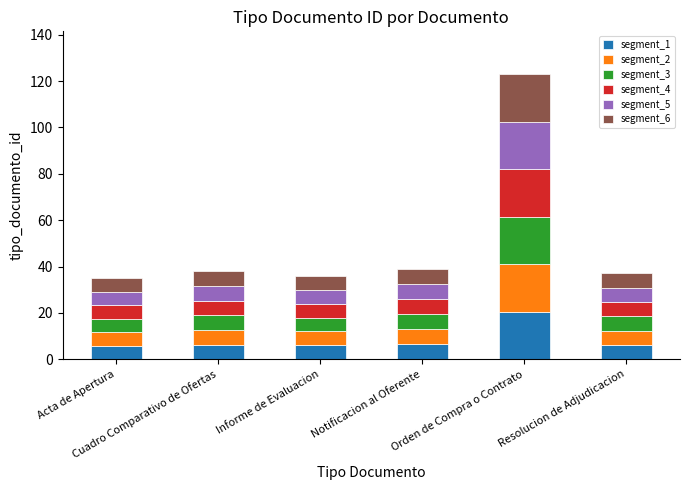

What is the highest value of the segment_1 series?

20.5